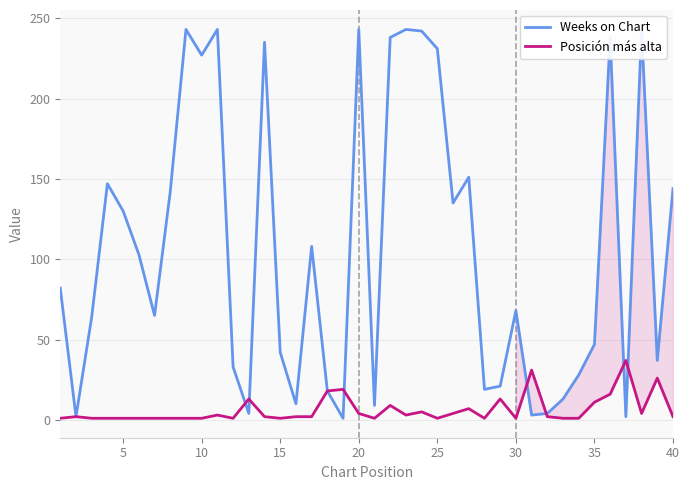

What is the maximum value for Posición más alta?

37